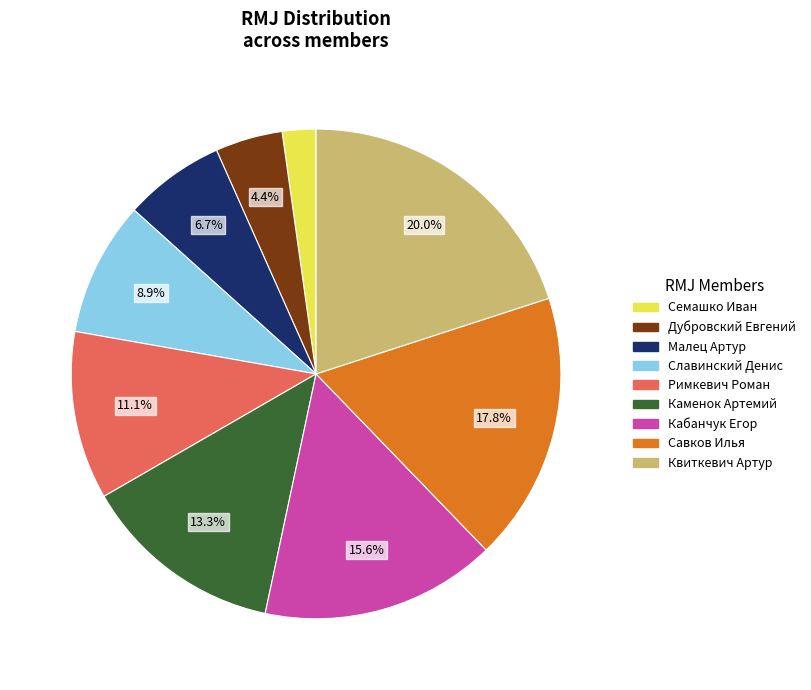

How many slices are in this pie chart?

9